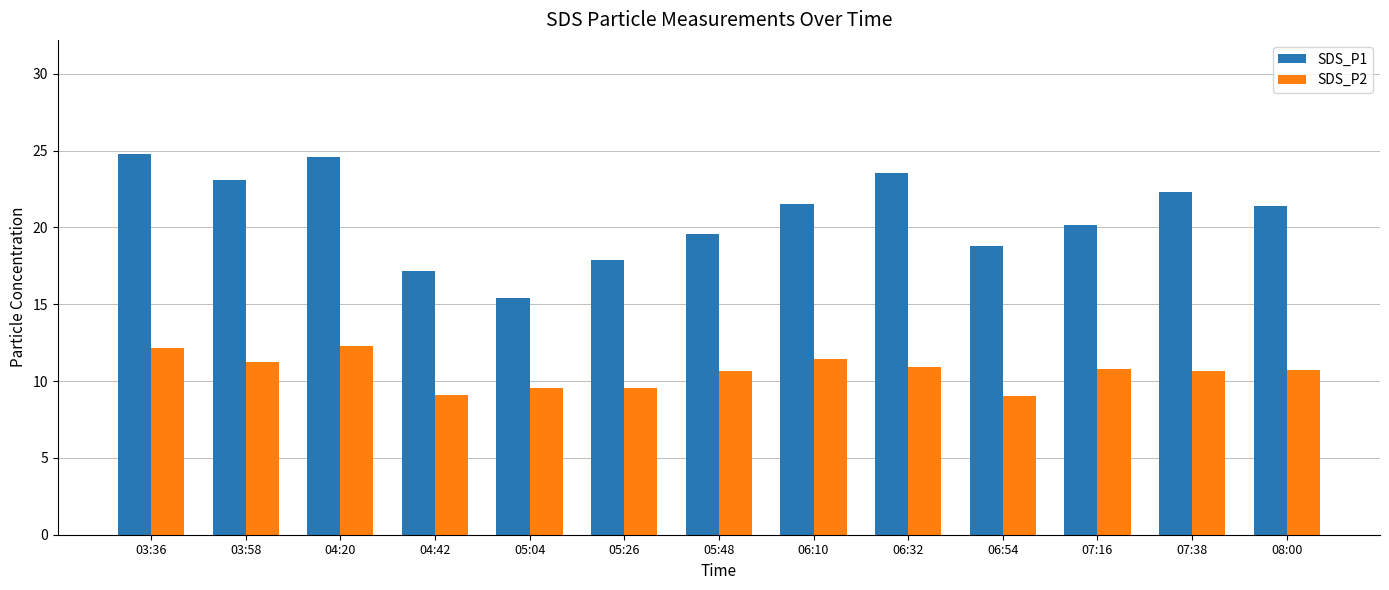

Where does the SDS_P2 series first go above 10?

03:36